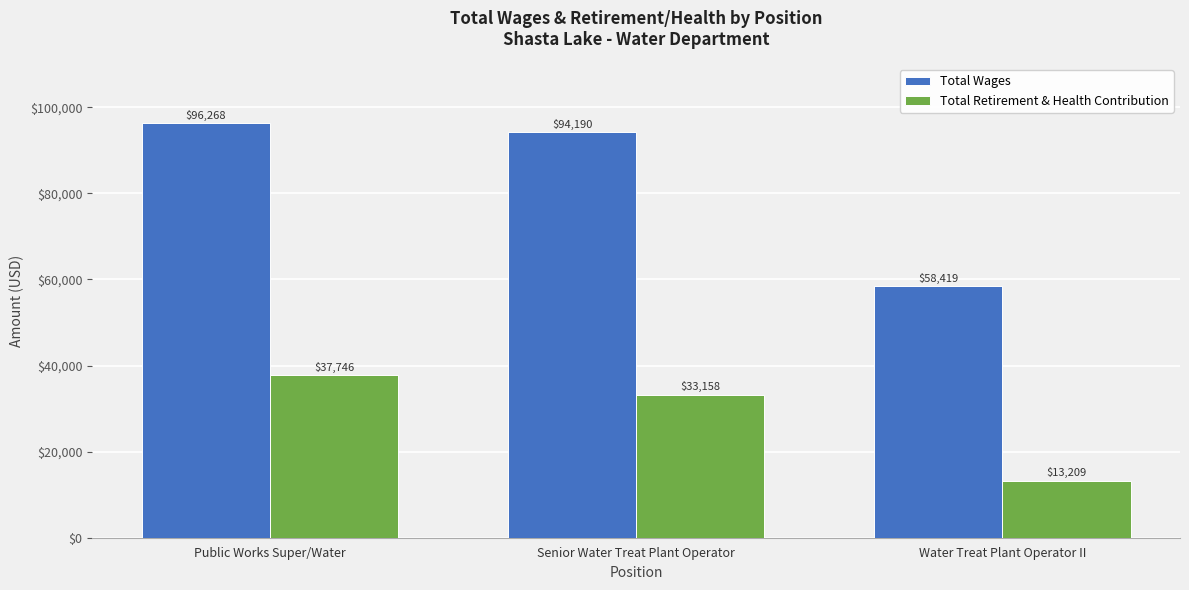

What is the average value of the Total Wages series?

82959